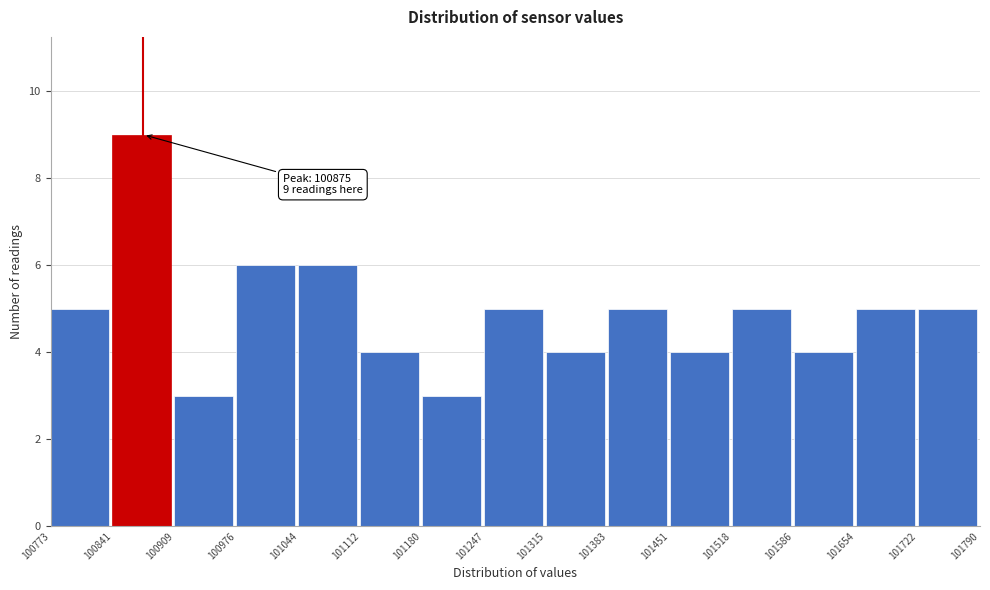

Which range on the x-axis has the tallest bar?

100841 to 100909